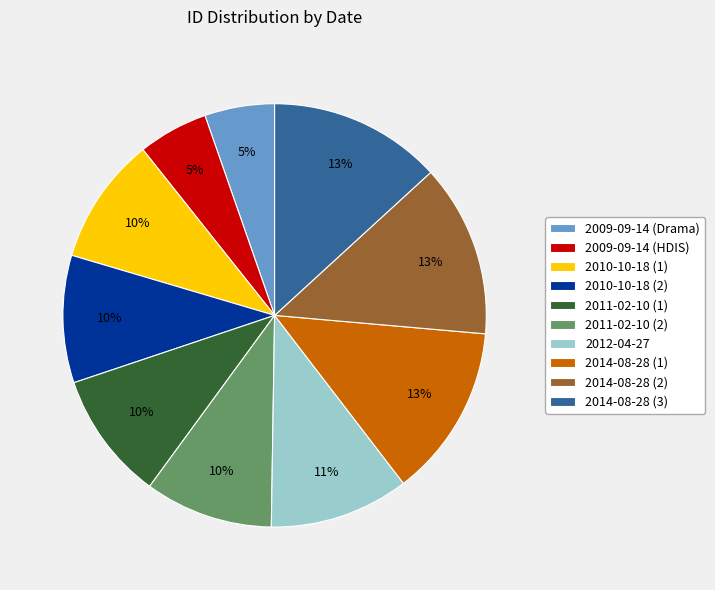

Do 2011-02-10 (2) and 2014-08-28 (2) together represent more than half of the pie?

No